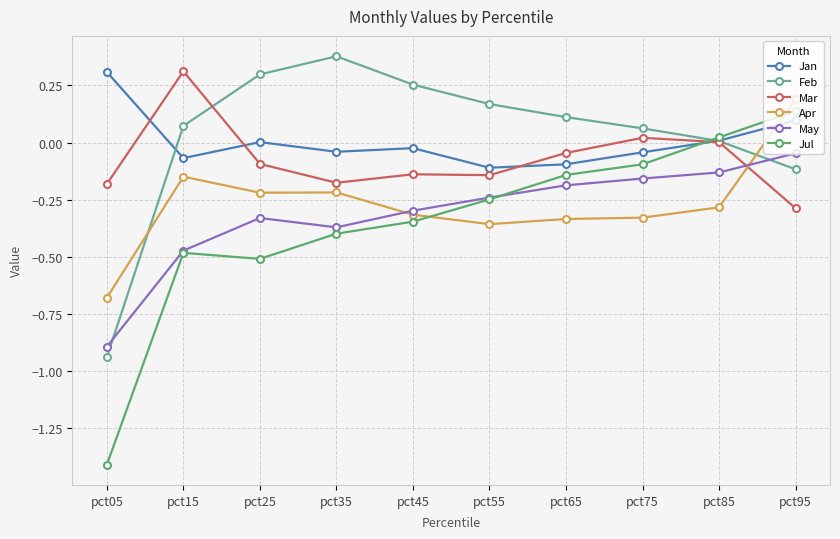

How many lines are shown in the chart?

6